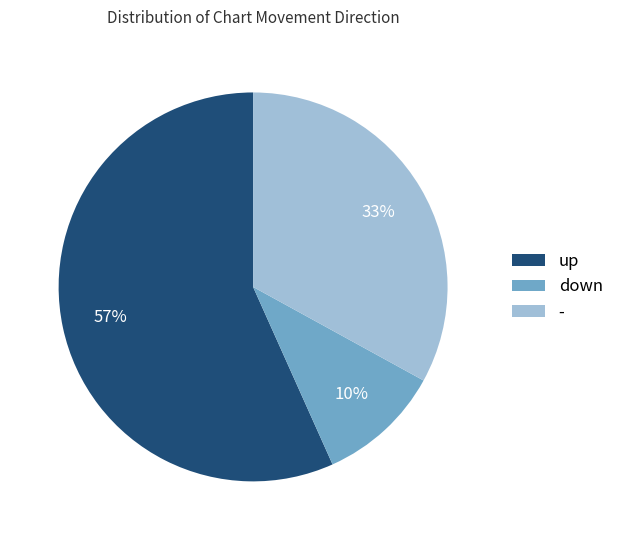

The - slice represents 33% of the pie. True or false?

True